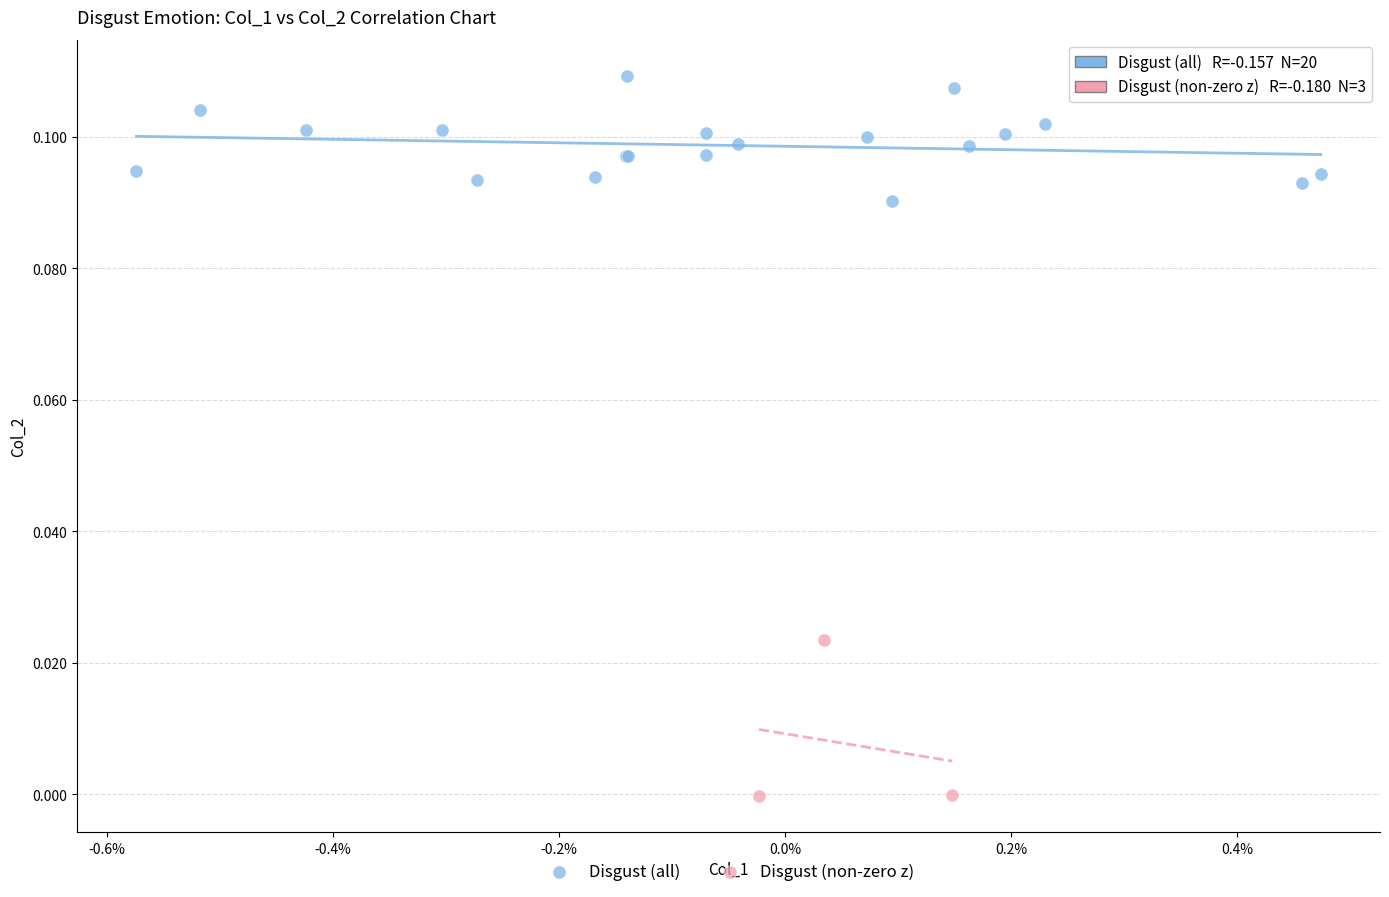

Which series reaches the maximum Y coordinate?

Disgust (all)